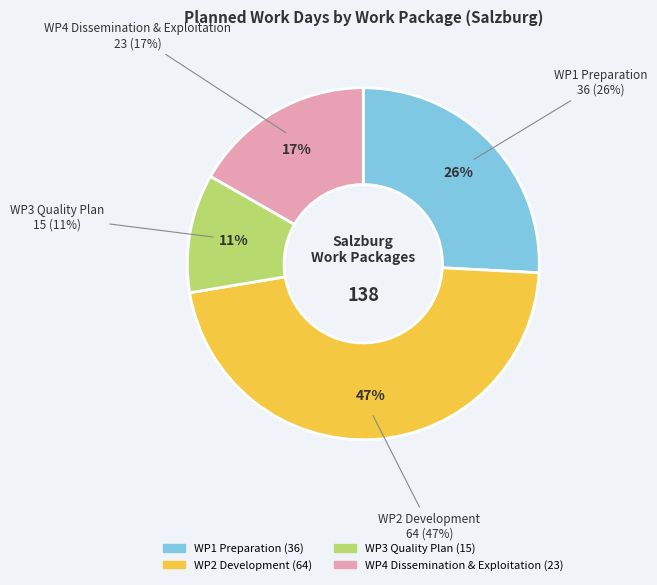

Count the number of slices in the pie.

4